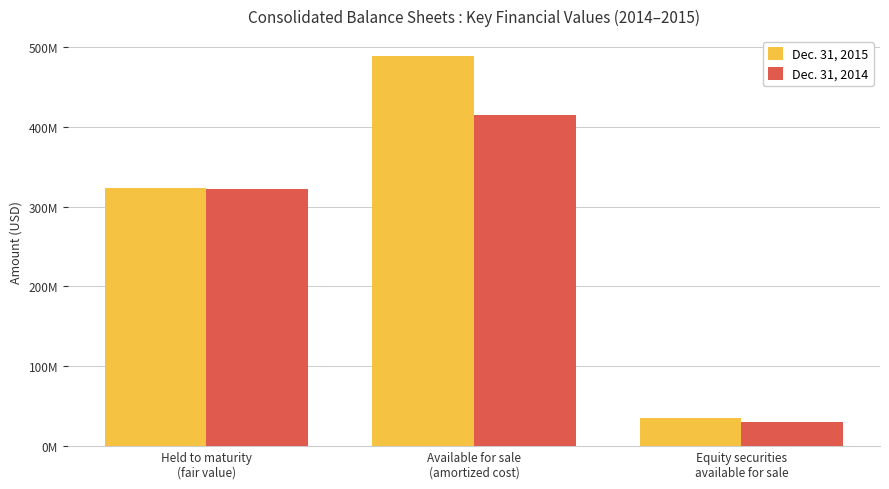

What is the label of the 1st bar from the left?

Held to maturity
(fair value)